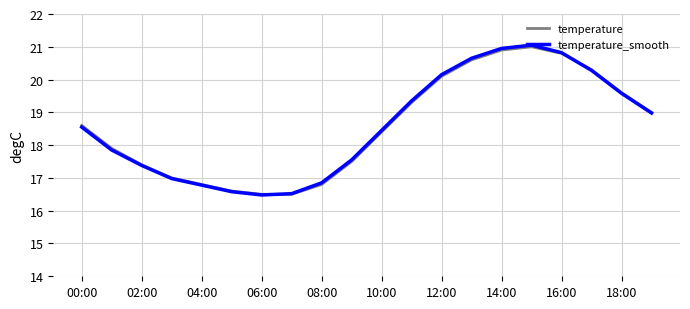

How many distinct data groups are displayed?

2